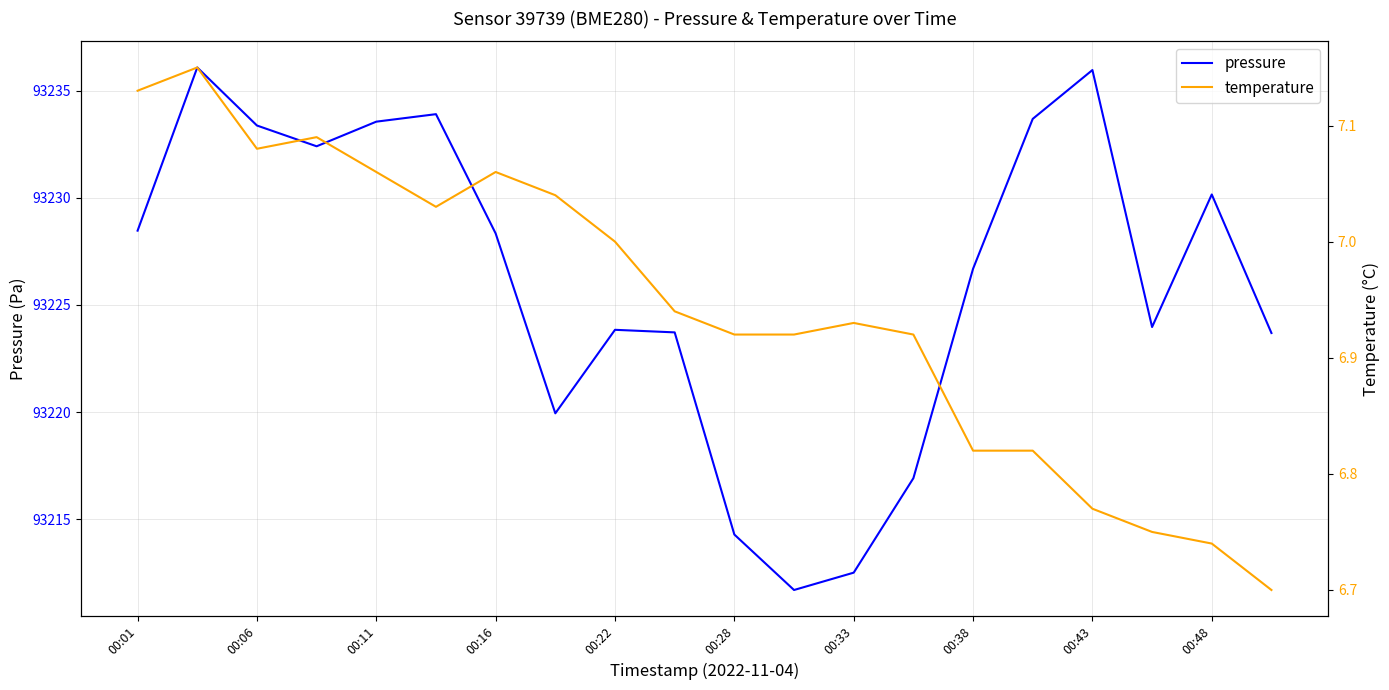

At which label does pressure first exceed 93228?

00:01